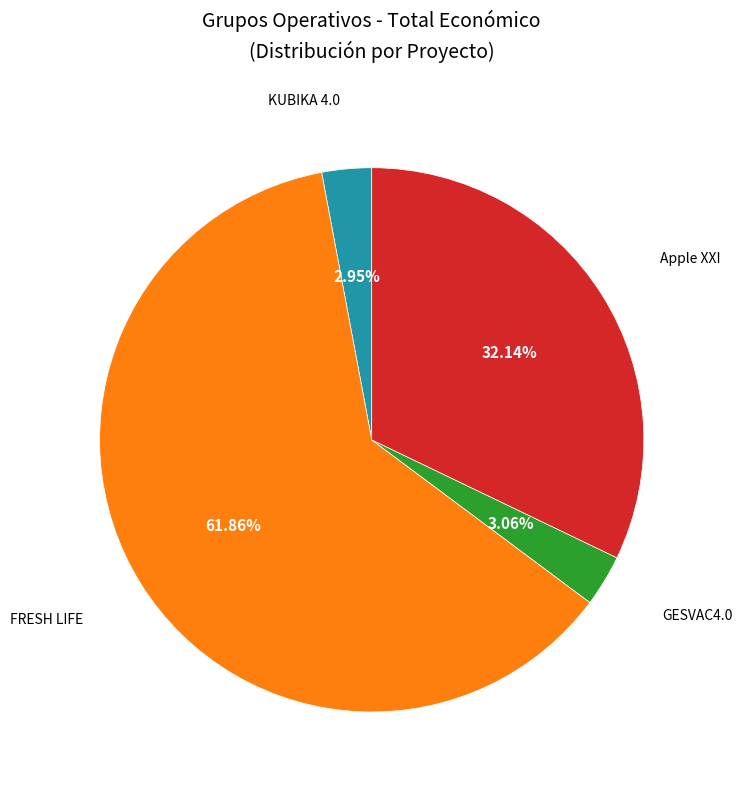

Does any single category account for the majority?

Yes